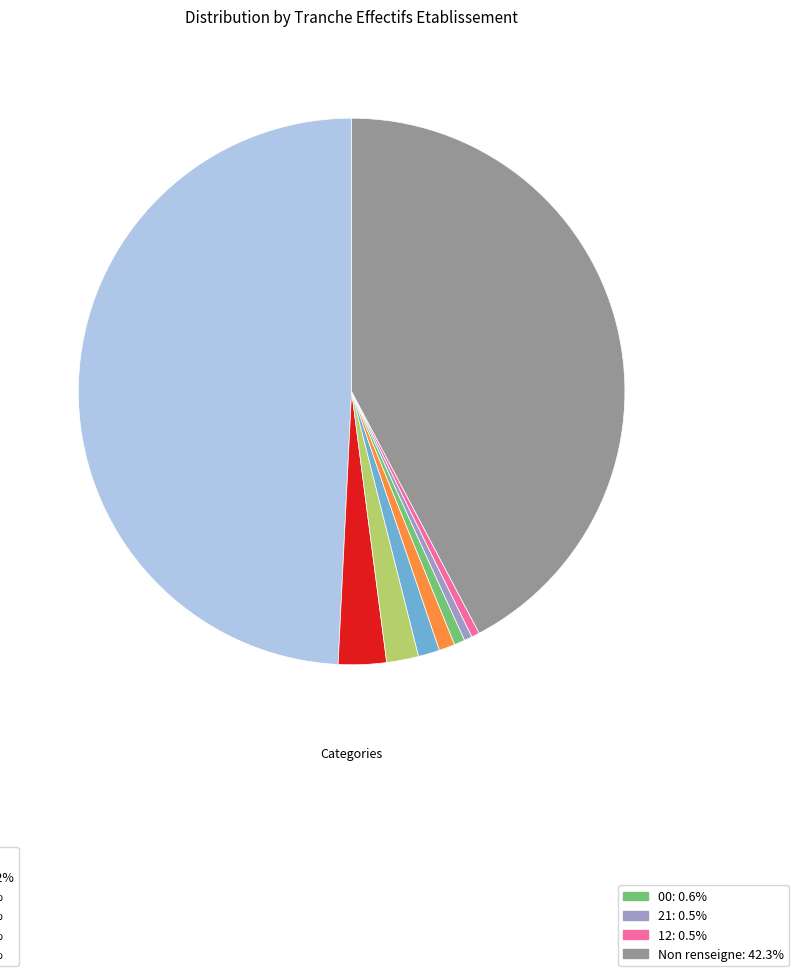

What is the largest slice in the pie chart?

NN